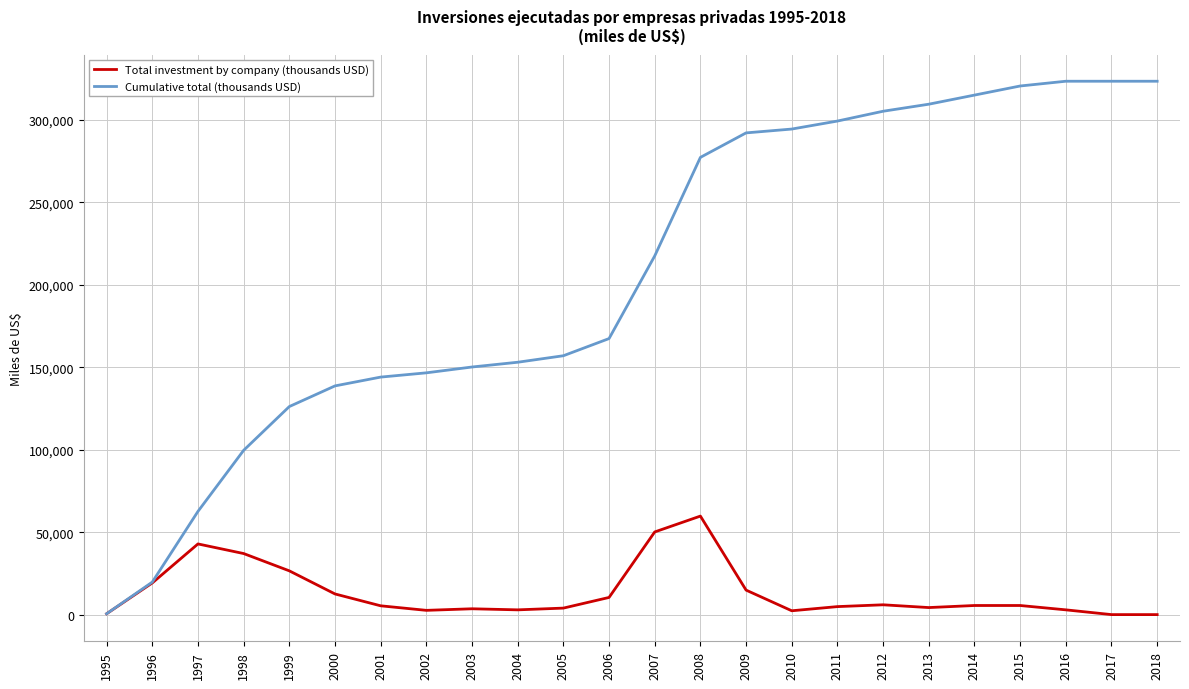

Is the value of Total investment by company (thousands USD) at 2016 greater than the value of Cumulative total (thousands USD) at 2008?

No